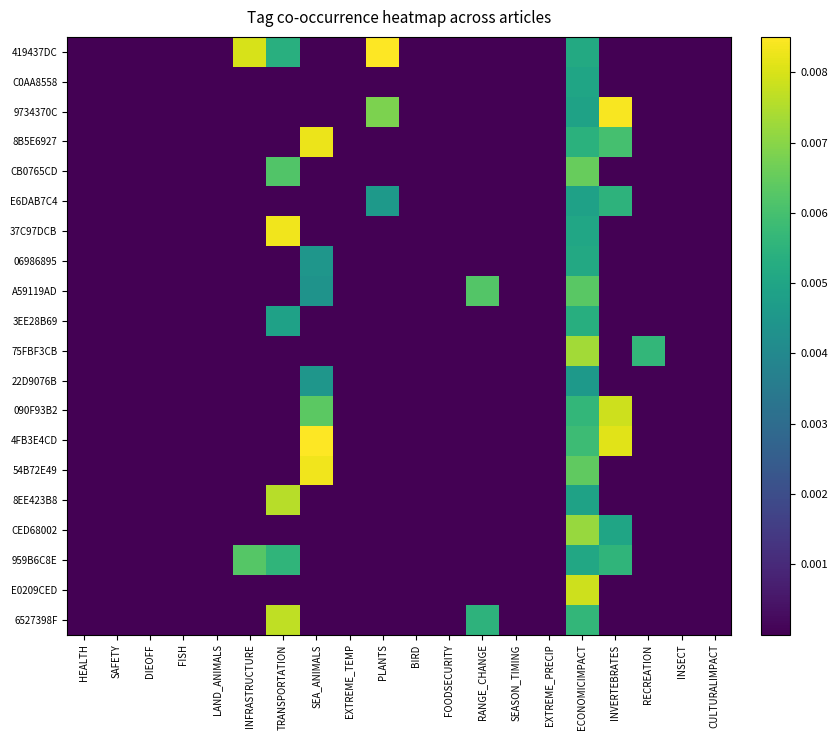

Rank the series by their maximum value, from lowest to highest.

22D9076B, C0AA8558, 06986895, 3EE28B69, E6DAB7C4, 959B6C8E, A59119AD, CB0765CD, CED68002, 75FBF3CB, 8EE423B8, 6527398F, E0209CED, 090F93B2, 8B5E6927, 37C97DCB, 54B72E49, 9734370C, 4FB3E4CD, 419437DC